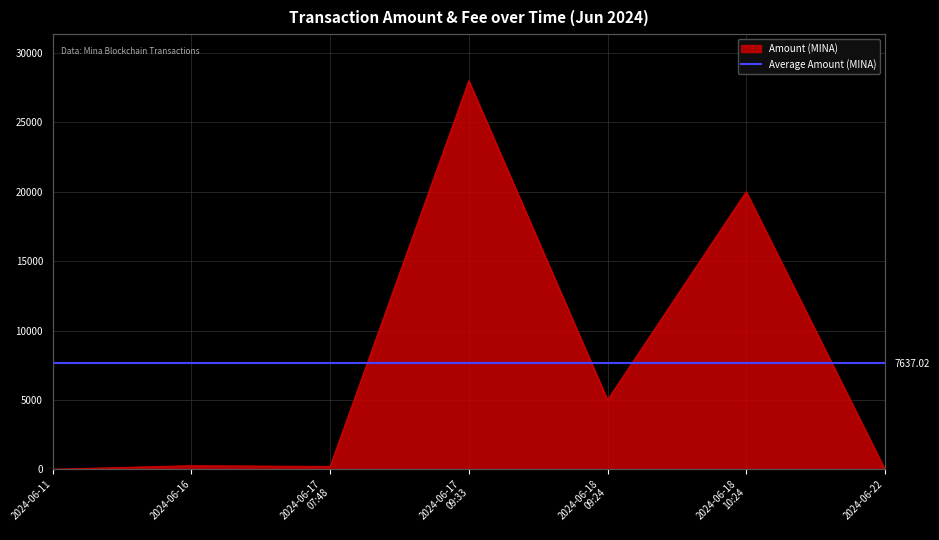

How many interior local valleys (lower than both neighbors) does the data have?

2